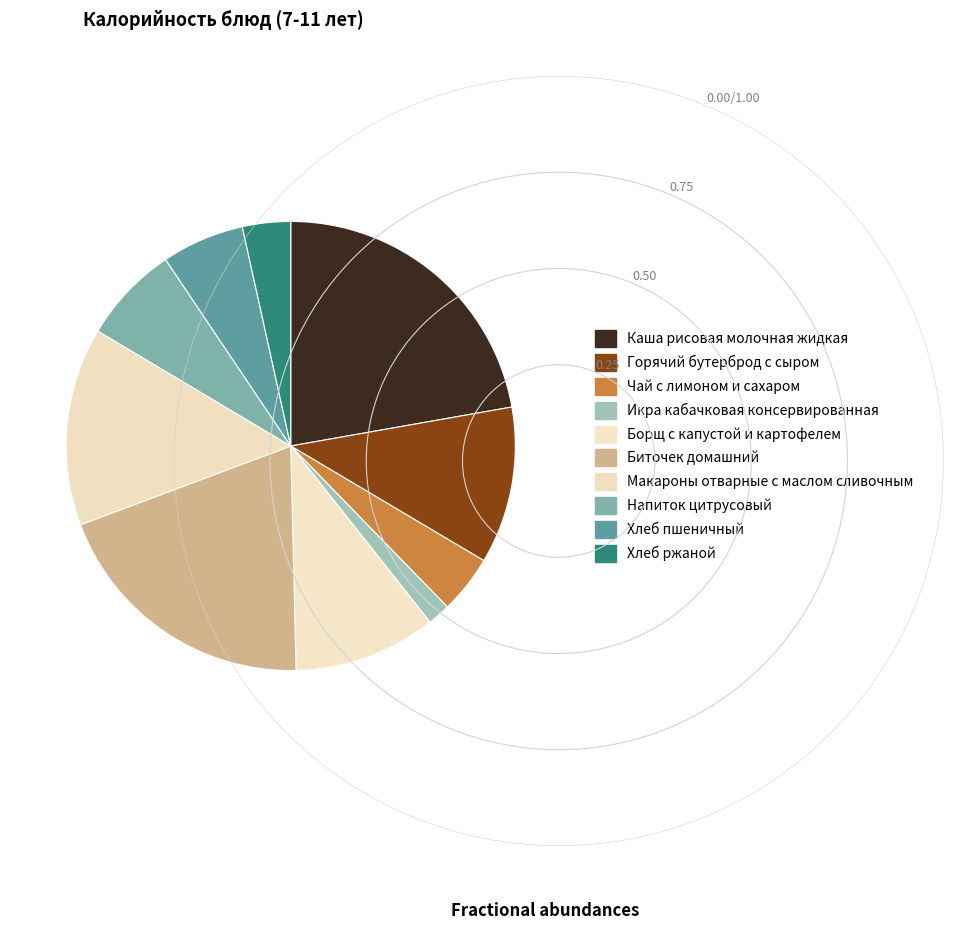

To the nearest percent, what is the average slice percentage?

10%